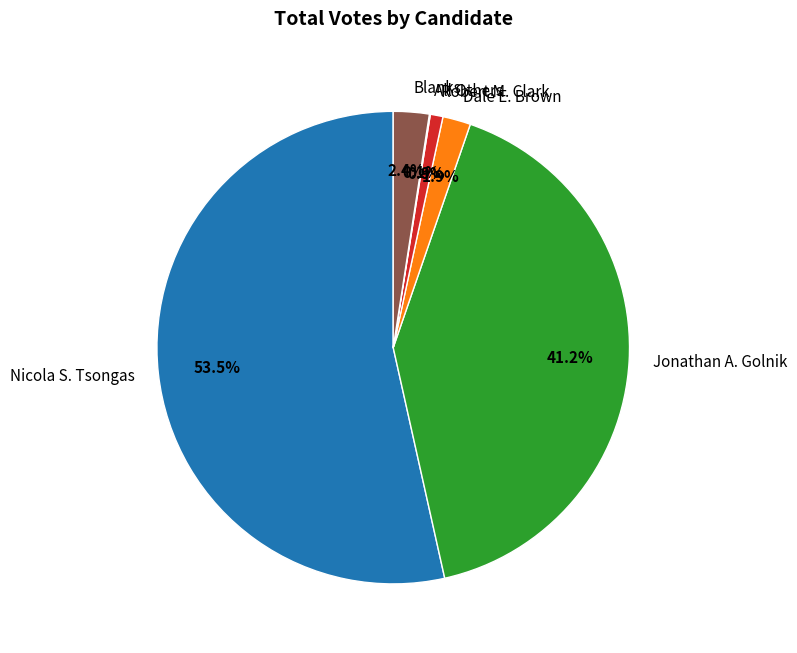

Is it true that Blanks is 8% of the pie?

False